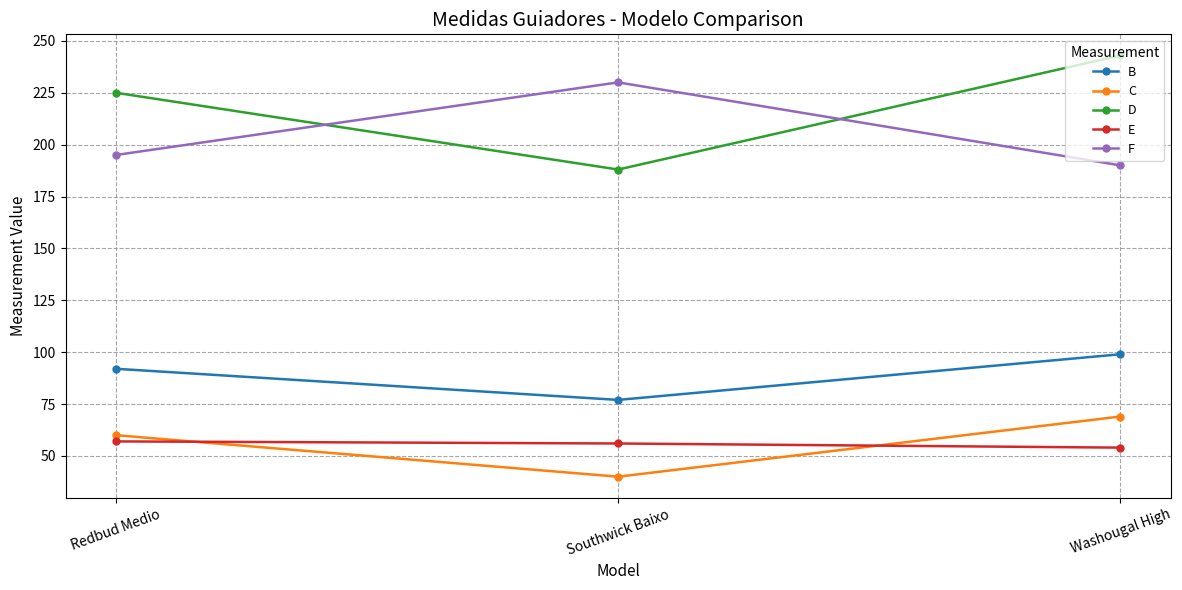

What is the approximate value of C at Washougal High, to the nearest 10?

70